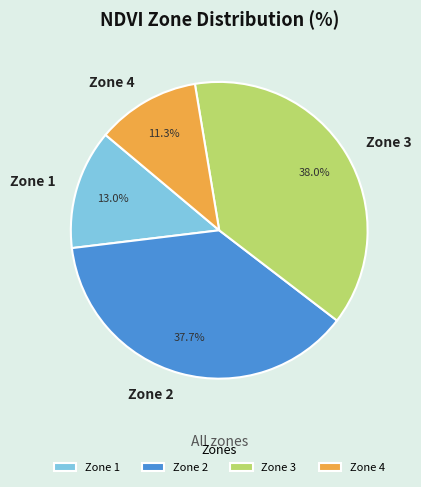

To the nearest percent, what is the average slice percentage?

25%